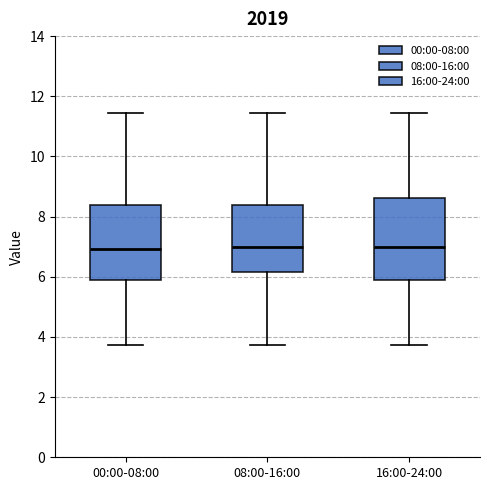

Where does the upper whisker of the box for 08:00-16:00 end on the y-axis? The values are not printed on the chart, so give them approximately, as read against the axis.

11.4